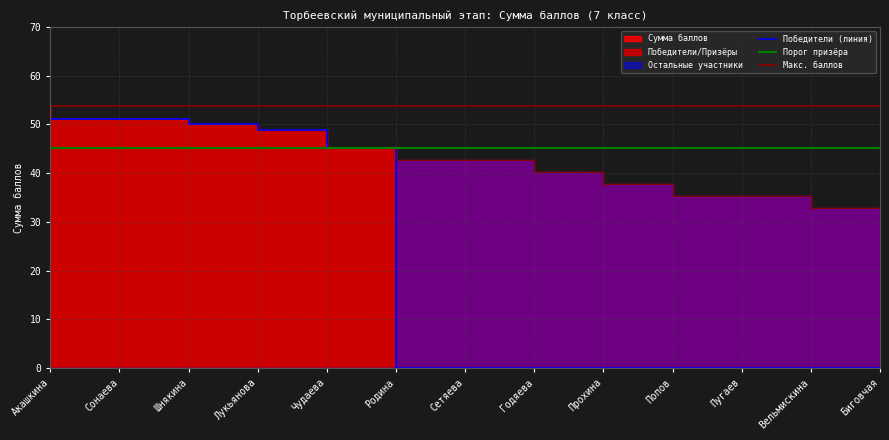

What is the label of the 9th point from the right?

Чудаева